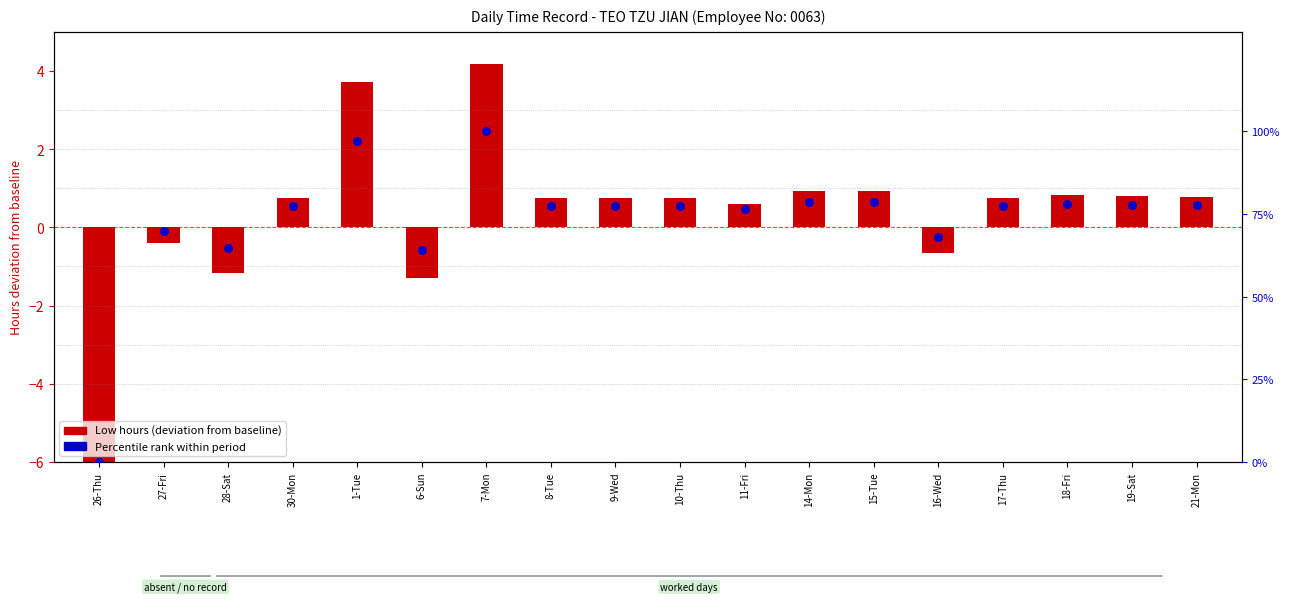

At which category is the sum across all series the highest?

7-Mon